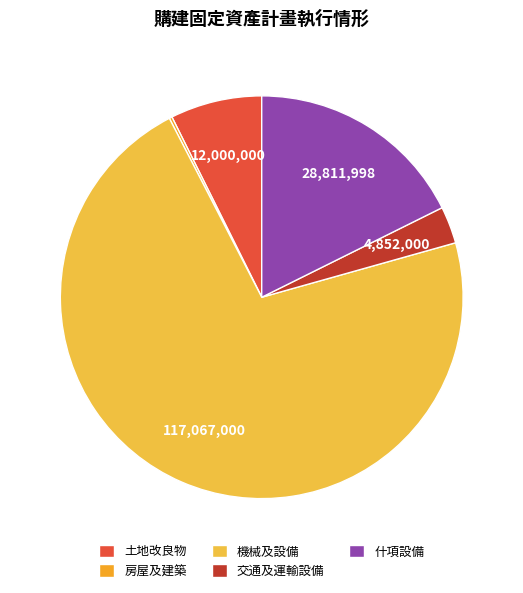

What portion of the pie excludes 什項設備?

82.3%